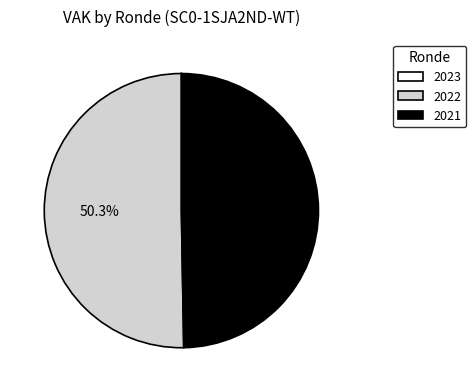

What is the majority slice?

2022